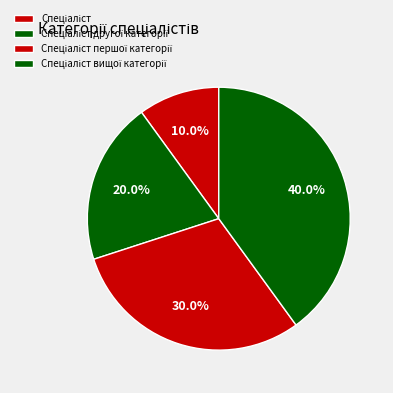

How many slices are in this pie chart?

4